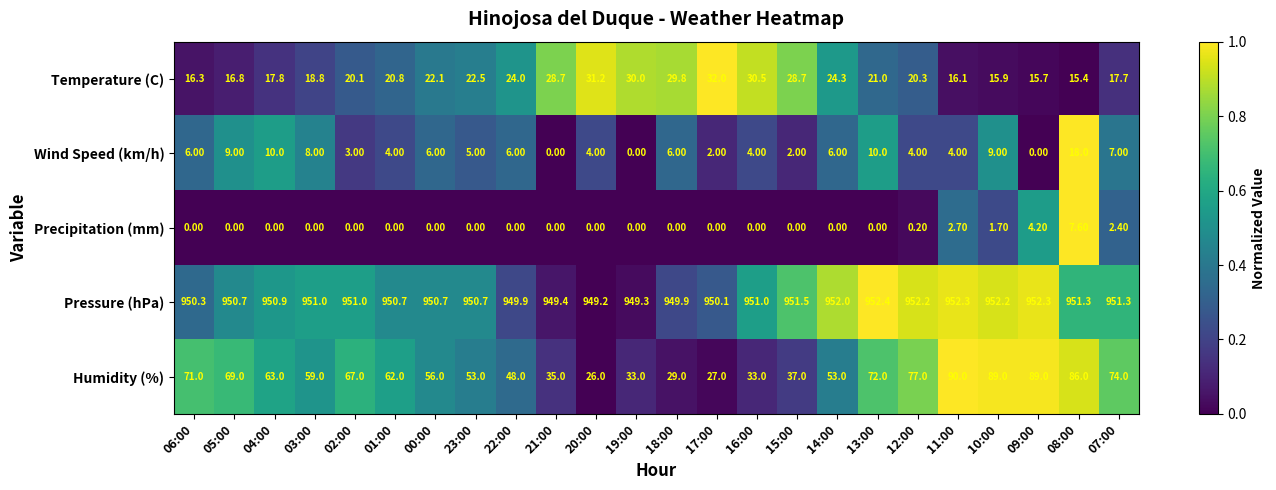

Count the number of categories in the chart.

24